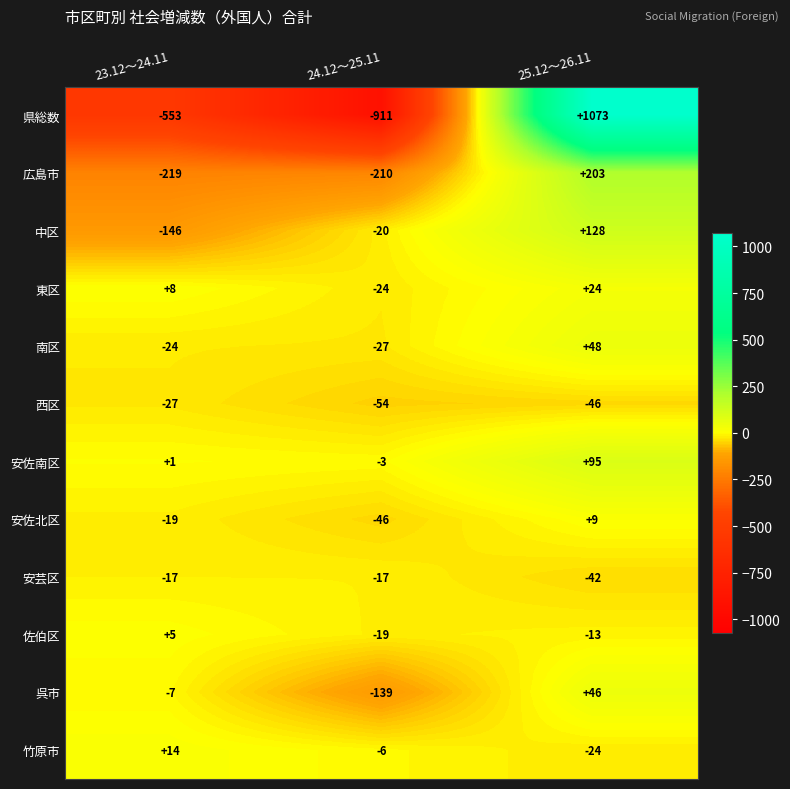

What is the difference between the 佐伯区 values at 24.12～25.11 and 25.12～26.11?

6